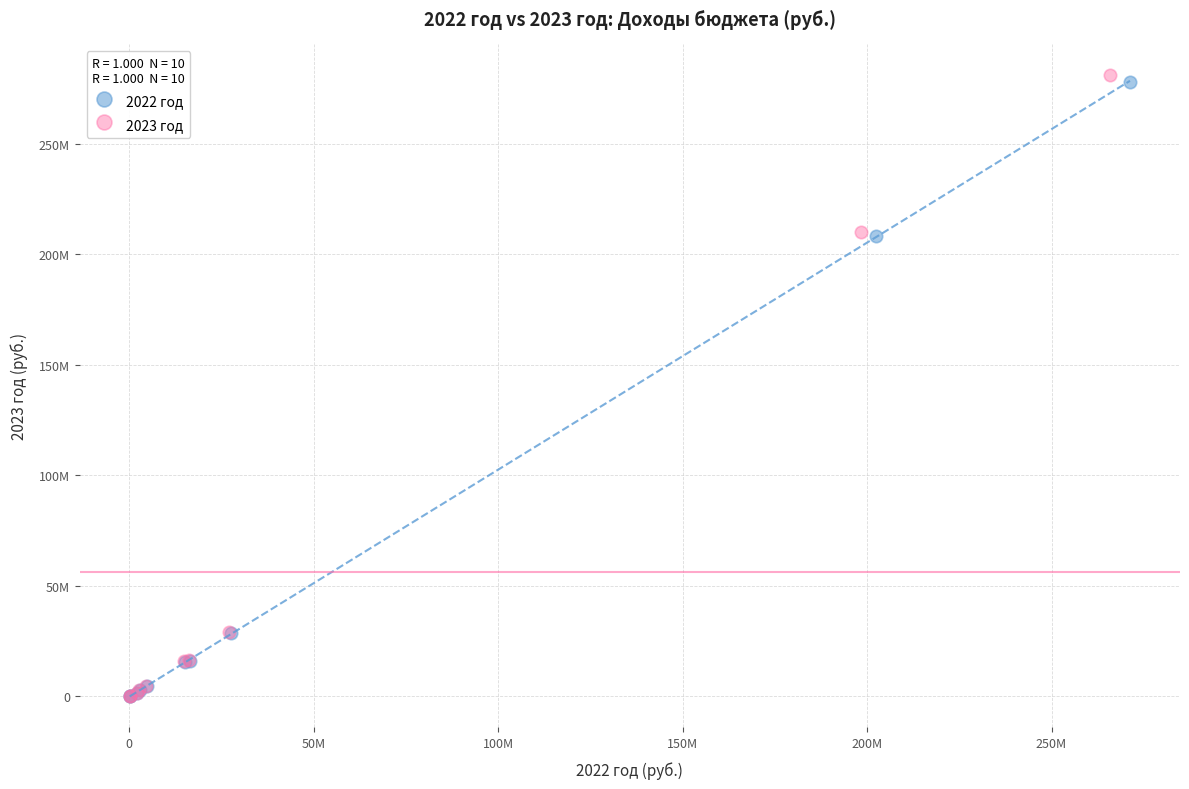

What are all the series names shown in the legend?

2022 год, 2023 год